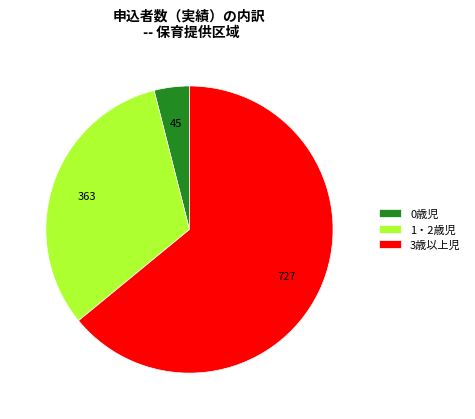

Which has a higher value, 0歳児 or 3歳以上児?

3歳以上児